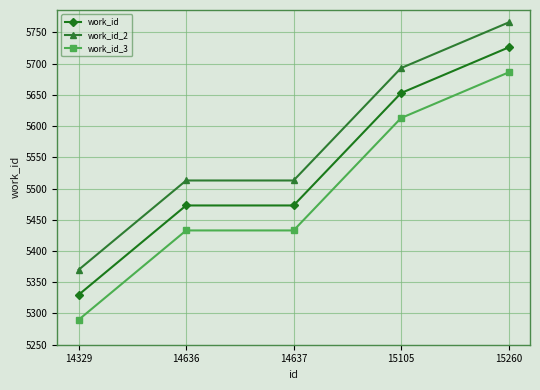

At which category does the chart reach its minimum across all series?

14329